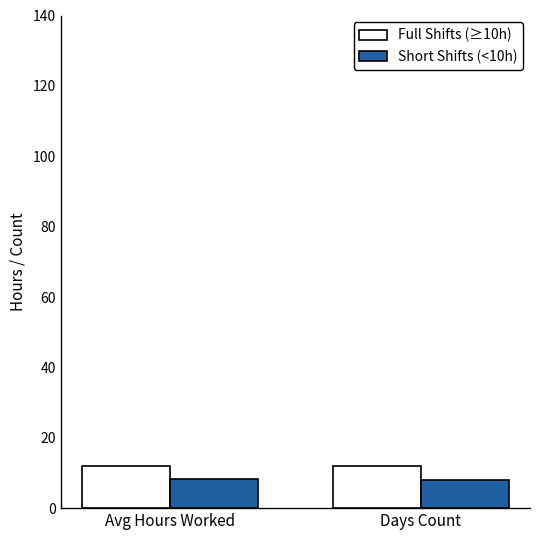

Rank the series at Avg Hours Worked from lowest to highest value.

Short Shifts (<10h), Full Shifts (≥10h)